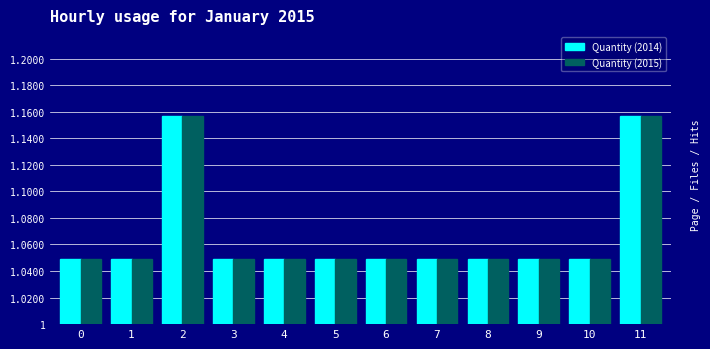

What is the total value across all series at 0?

2.1